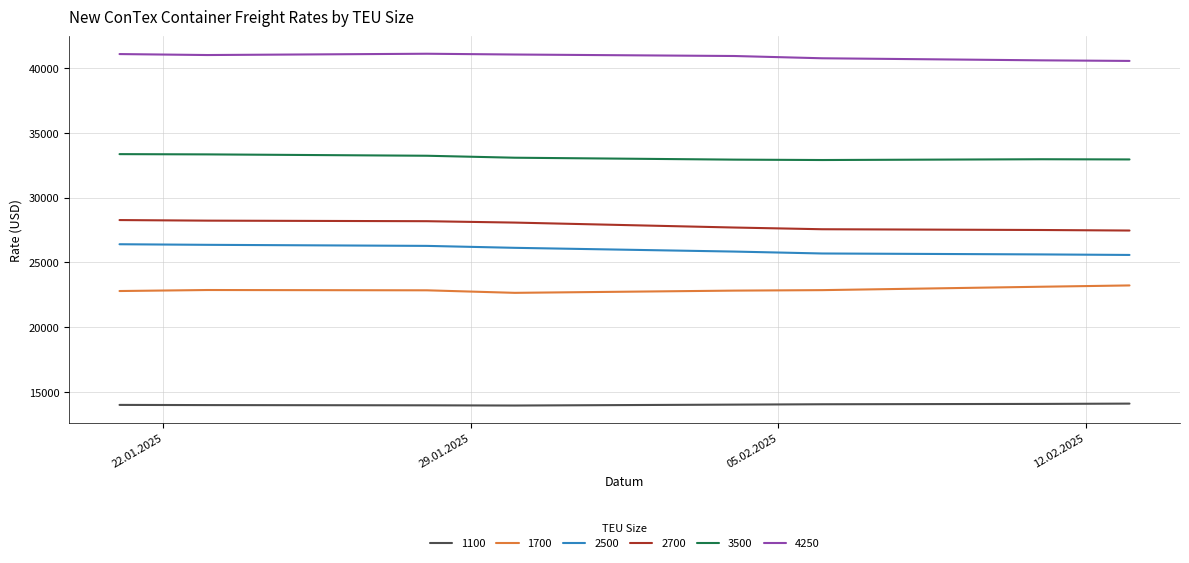

What is the highest value of the 1700 series?

23227